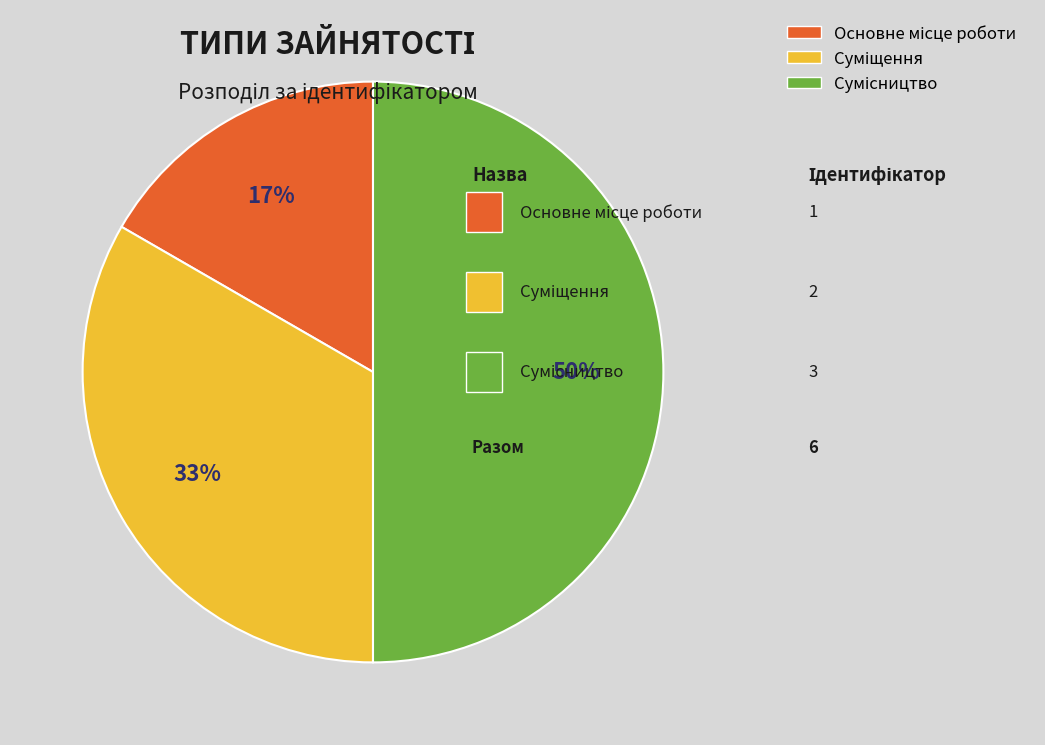

To the nearest percent, what is the difference between the largest and smallest slice percentages?

33%